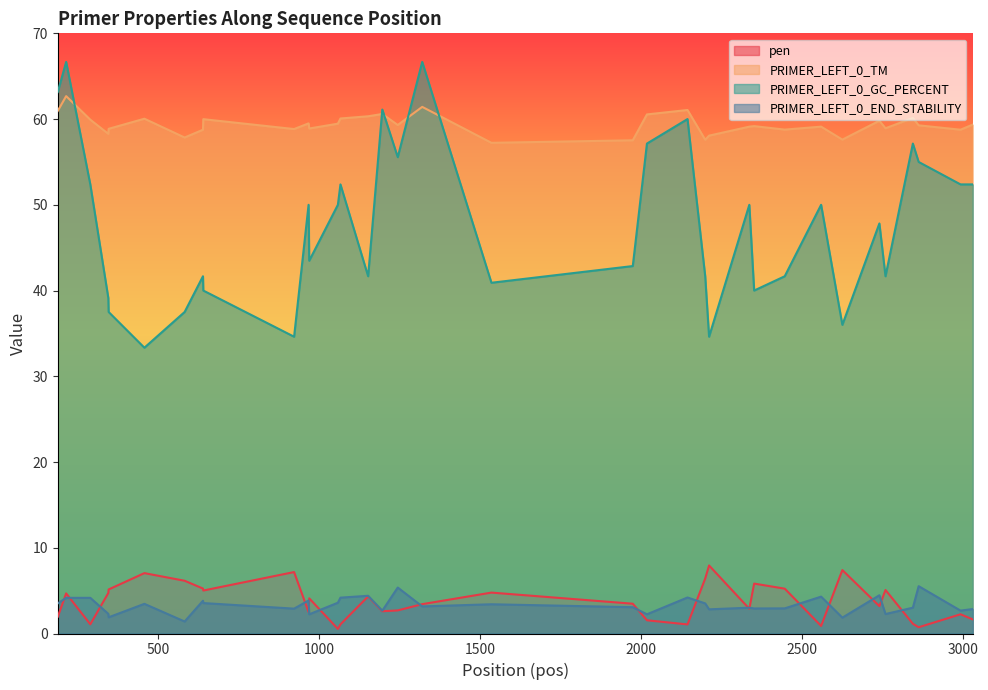

Reading left to right, transcribe all the data shown in this chart.

pen: 2.0	4.7	1.1	4.7	5.1	7.0	6.2	5.2	5.0	7.2	2.5	4.1	0.5	1.1	4.3	2.6	2.7	3.4	4.8	3.5	1.5	1.1	6.4	7.9	2.9	5.8	5.2	0.9	7.4	3.2	5.1	1.1	0.7	2.2	1.6
PRIMER_LEFT_0_TM: 61.0	62.7	59.9	58.3	58.9	60.0	57.8	58.8	60.0	58.8	59.5	58.9	59.5	60.1	60.3	60.6	59.3	61.4	57.2	57.5	60.5	61.1	57.6	58.1	59.1	59.2	58.8	59.1	57.6	59.8	58.9	60.1	59.3	58.8	59.4
PRIMER_LEFT_0_GC_PERCENT: 63.2	66.7	52.4	39.1	37.5	33.3	37.5	41.7	40.0	34.6	50.0	43.5	50.0	52.4	41.7	61.1	55.6	66.7	40.9	42.9	57.1	60.0	41.7	34.6	50.0	40.0	41.7	50.0	36.0	47.8	41.7	57.1	55.0	52.4	52.4
PRIMER_LEFT_0_END_STABILITY: 3.5	4.2	4.2	2.3	1.9	3.5	1.4	3.8	3.5	2.9	3.9	2.2	3.6	4.2	4.4	2.7	5.4	3.2	3.4	3.1	2.2	4.2	3.5	2.8	3.0	2.9	2.9	4.3	1.9	4.5	2.3	3.0	5.5	2.7	2.9